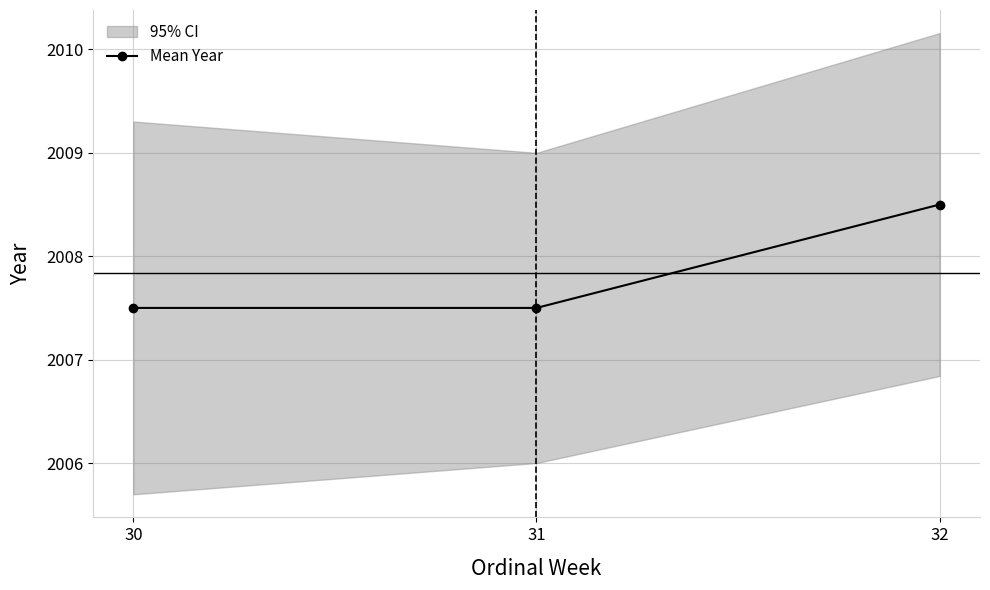

Rank the categories by value from lowest to highest.

30, 31, 32